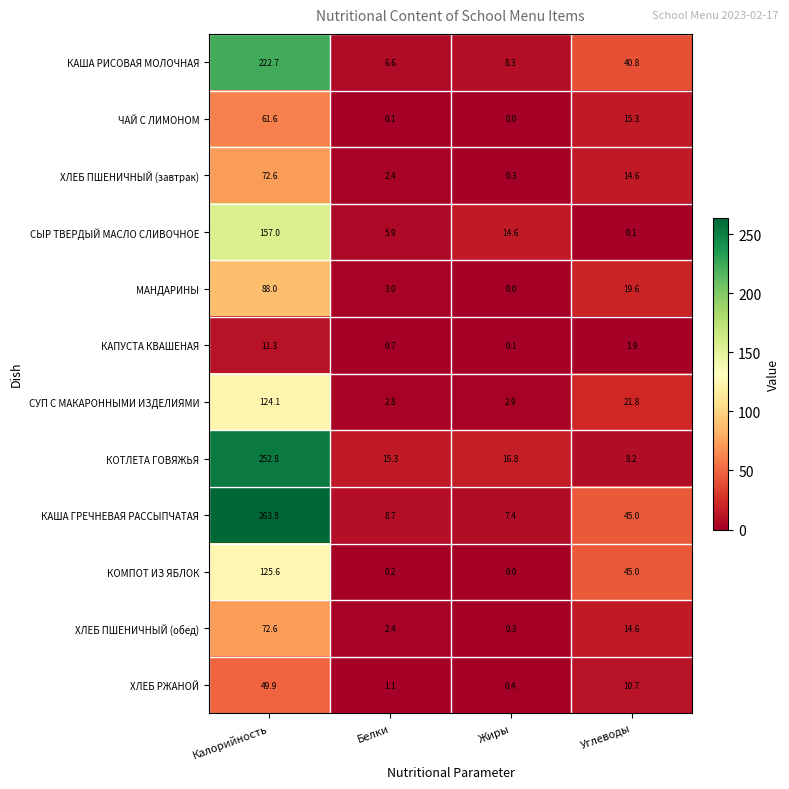

Which series changed the most between Калорийность and Белки?

КАША ГРЕЧНЕВАЯ РАССЫПЧАТАЯ